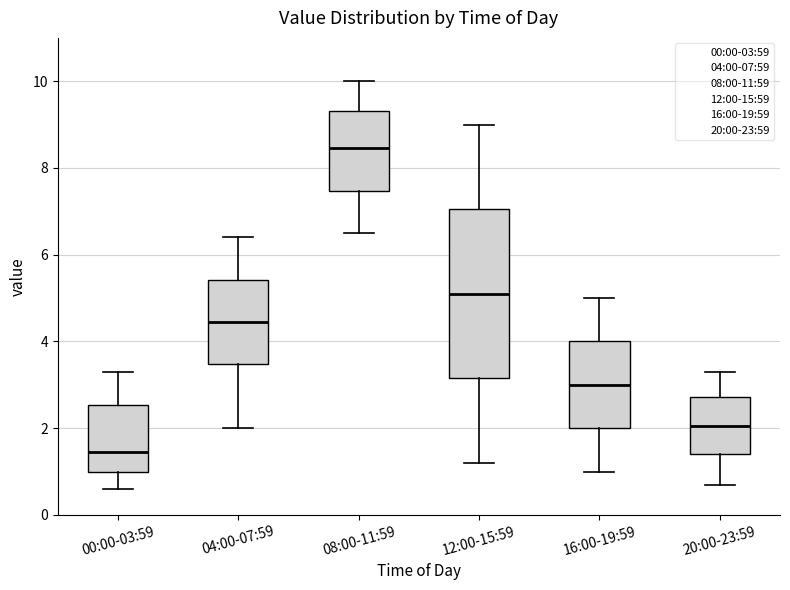

Reading left to right, read every box against the y-axis: the position of its median line, the range the box covers, and the ends of its whiskers. The values are not printed on the chart, so give them approximately, as read against the axis.

00:00-03:59: median 1.4, box 1.0 to 2.6, whiskers 0.6 to 3.4
04:00-07:59: median 4.4, box 3.4 to 5.4, whiskers 2.0 to 6.4
08:00-11:59: median 8.4, box 7.4 to 9.4, whiskers 6.6 to 10.0
12:00-15:59: median 5.2, box 3.2 to 7.0, whiskers 1.2 to 9.0
16:00-19:59: median 3.0, box 2.0 to 4.0, whiskers 1.0 to 5.0
20:00-23:59: median 2.0, box 1.4 to 2.8, whiskers 0.8 to 3.4